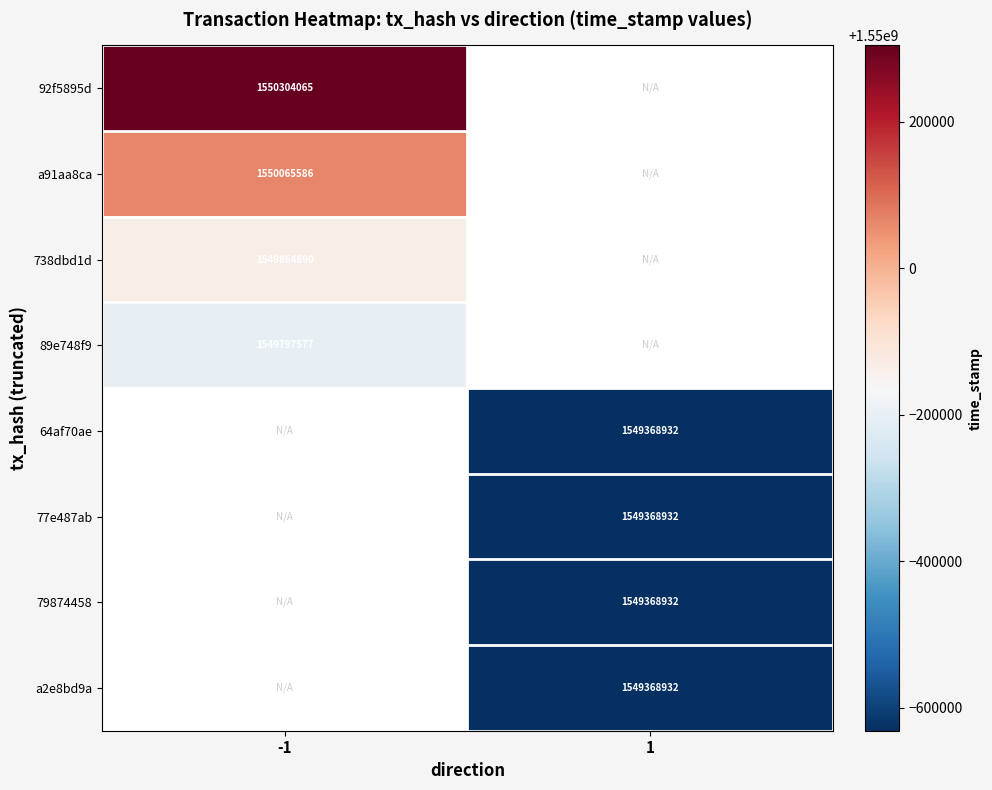

Is it true that a2e8bd9a equals 1549368932 at 1?

True